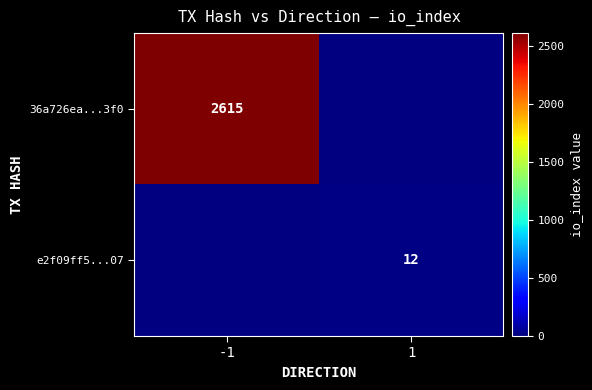

At which category does the chart reach its peak across all series?

-1